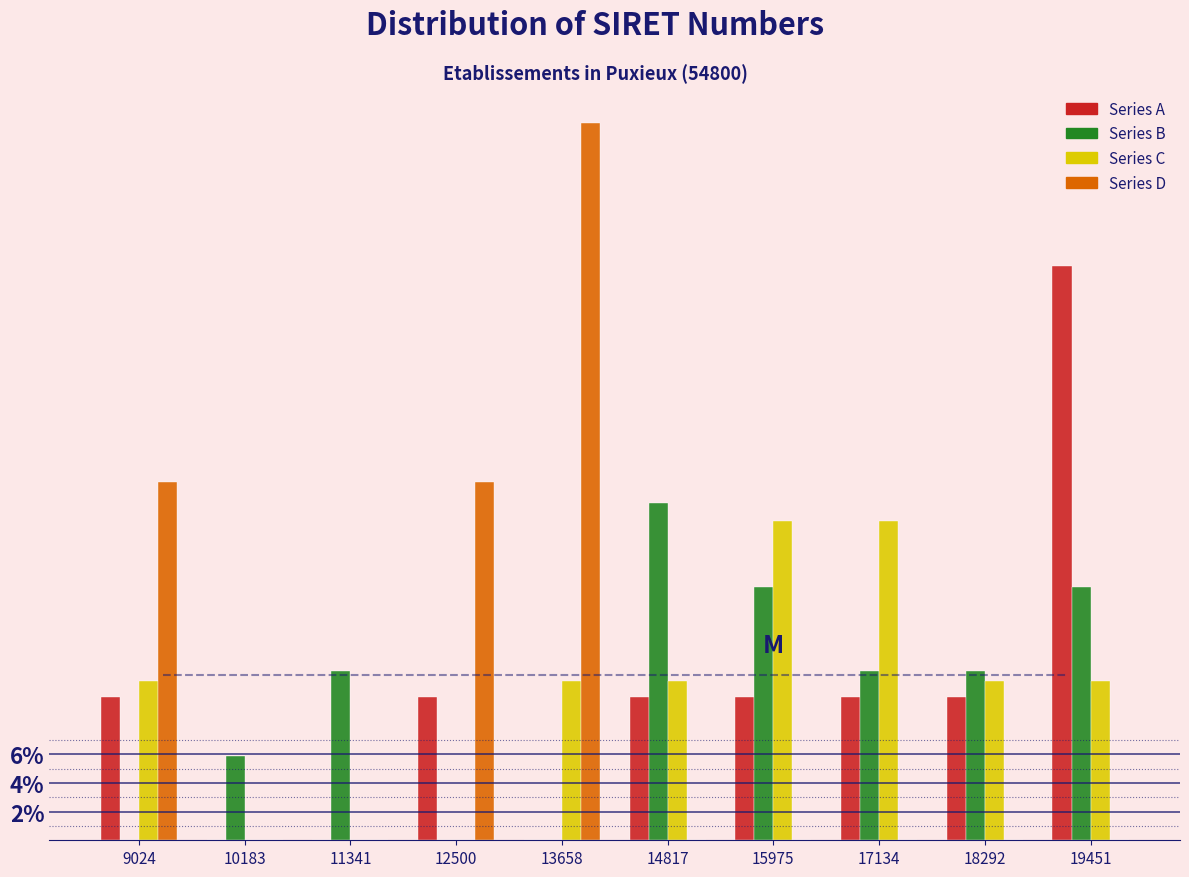

True or false: Series B has a value of 9.5 at 19451.

False